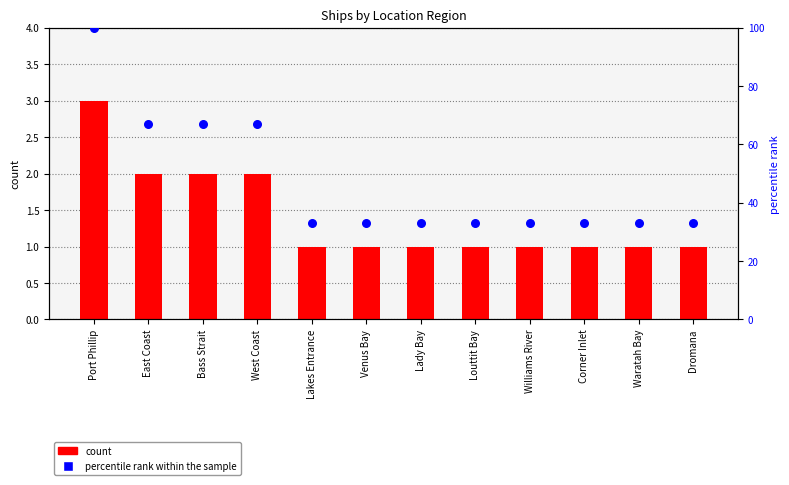

What is the total value across all series at Dromana?

34